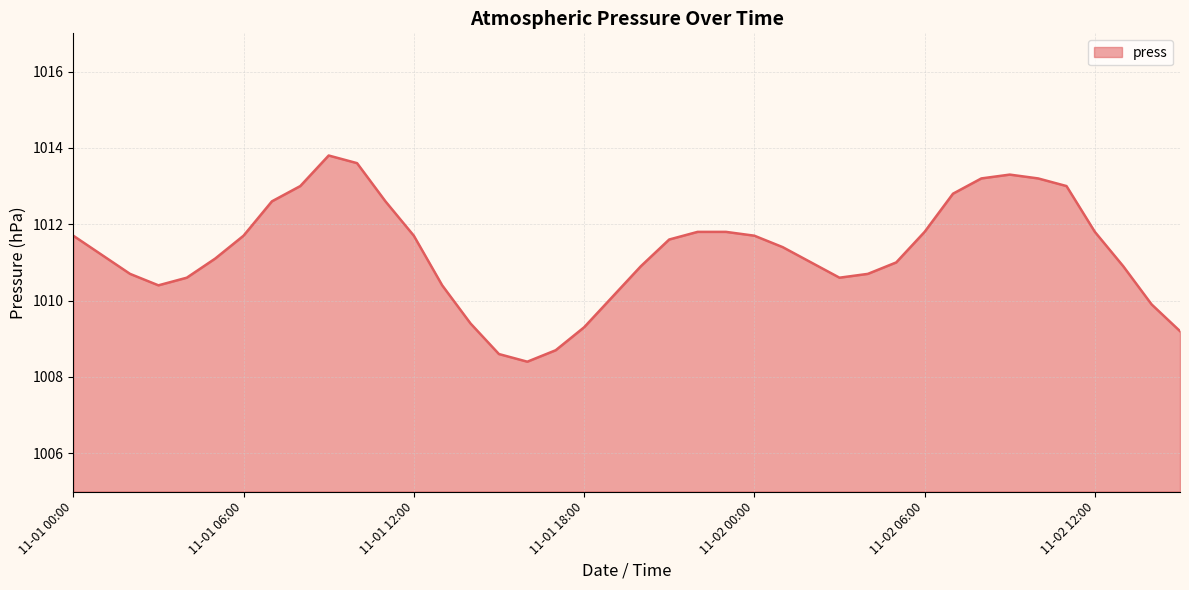

What is the difference between the second highest and minimum values?

5.2